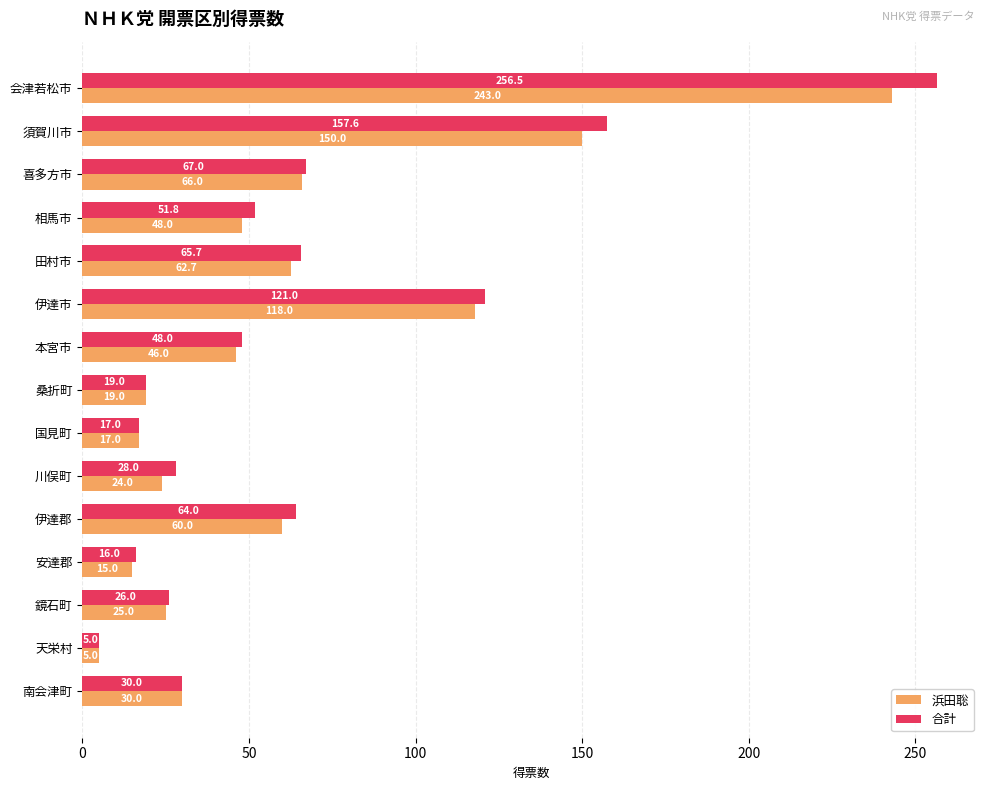

Is the value of 浜田聡 at 会津若松市 greater than the value of 合計 at 桑折町?

Yes